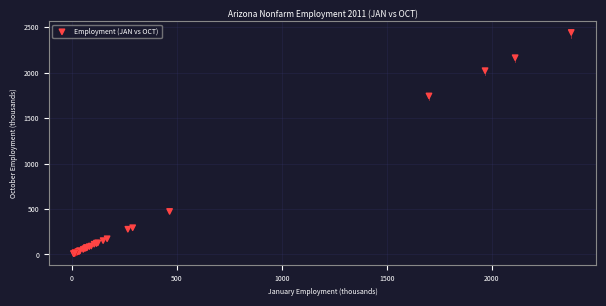

What Y value in the scatter plot is closest to 1224?

1742.7